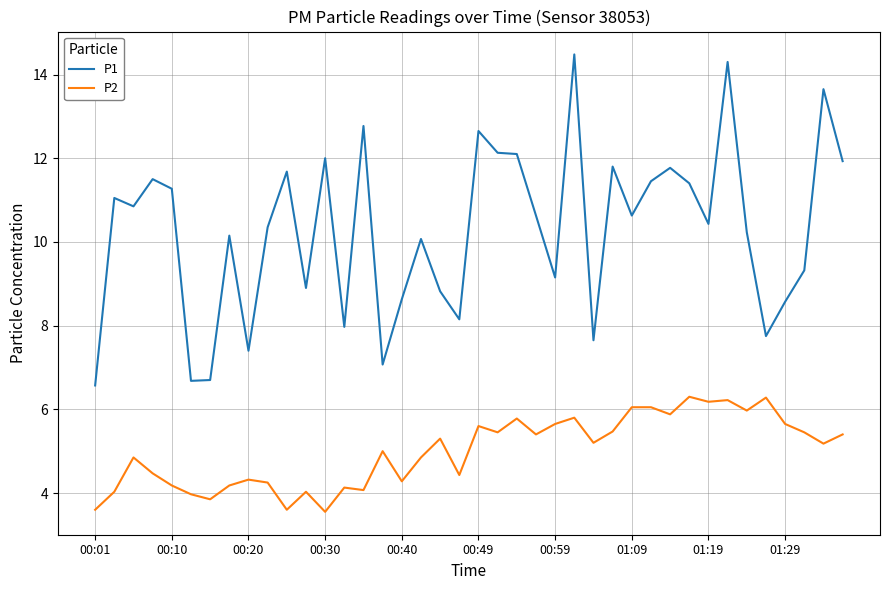

Rank the series by their average value, from lowest to highest.

P2, P1